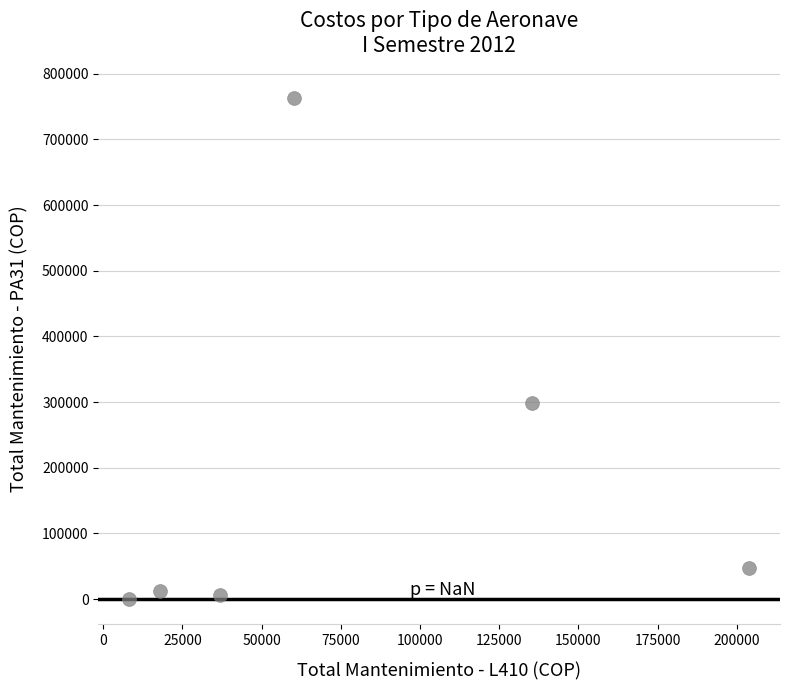

What is the range of Y values (max minus min)?

762086